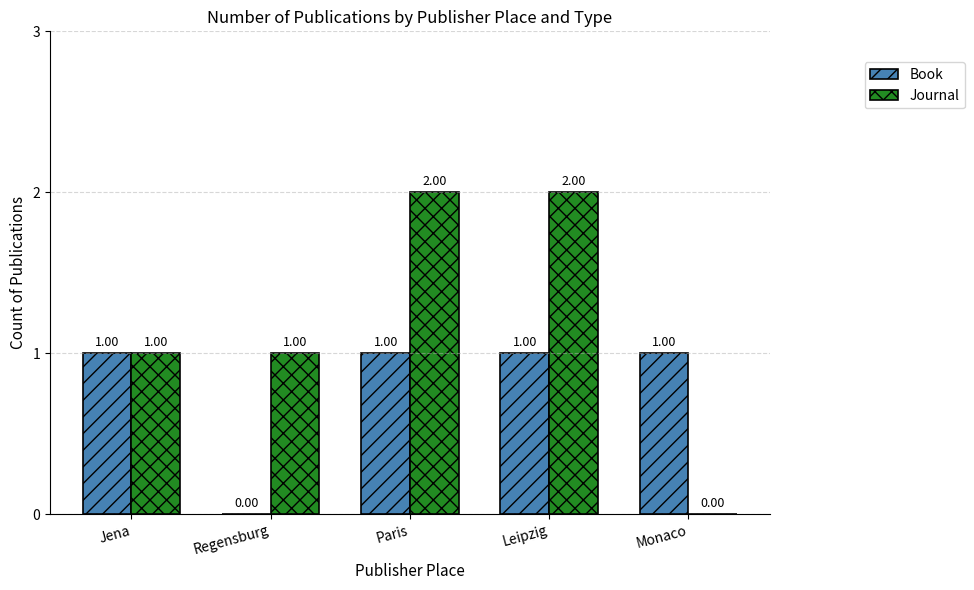

True or false: Book has a value of 1 at Jena.

True